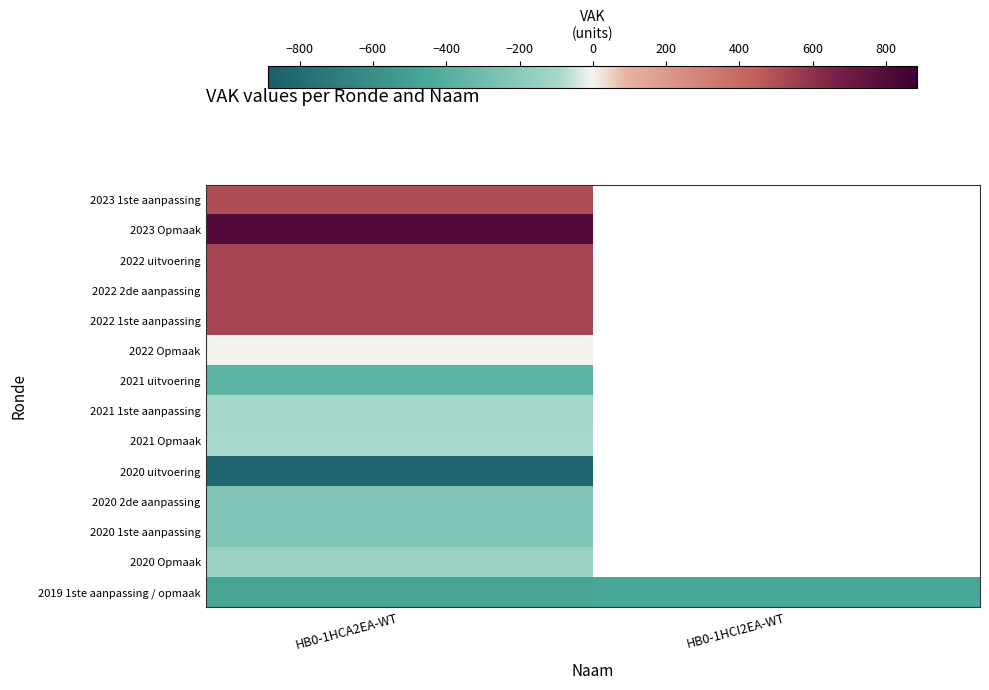

What is the sum of all 2019 1ste aanpassing / opmaak values?

-924.3